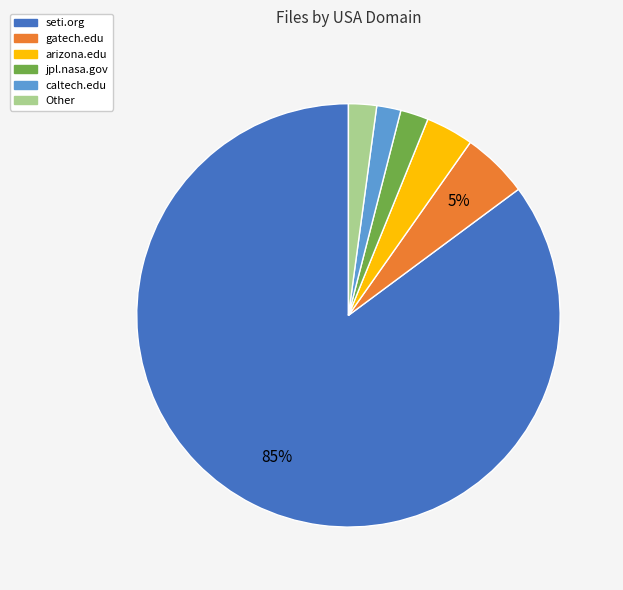

Between caltech.edu and gatech.edu, which is larger?

gatech.edu